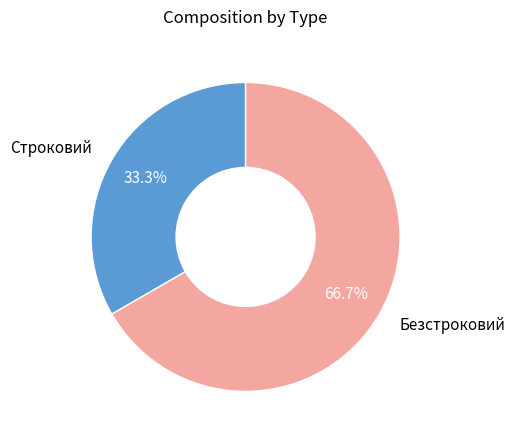

To the nearest percent, what is the difference between the largest and smallest slice percentages?

33%